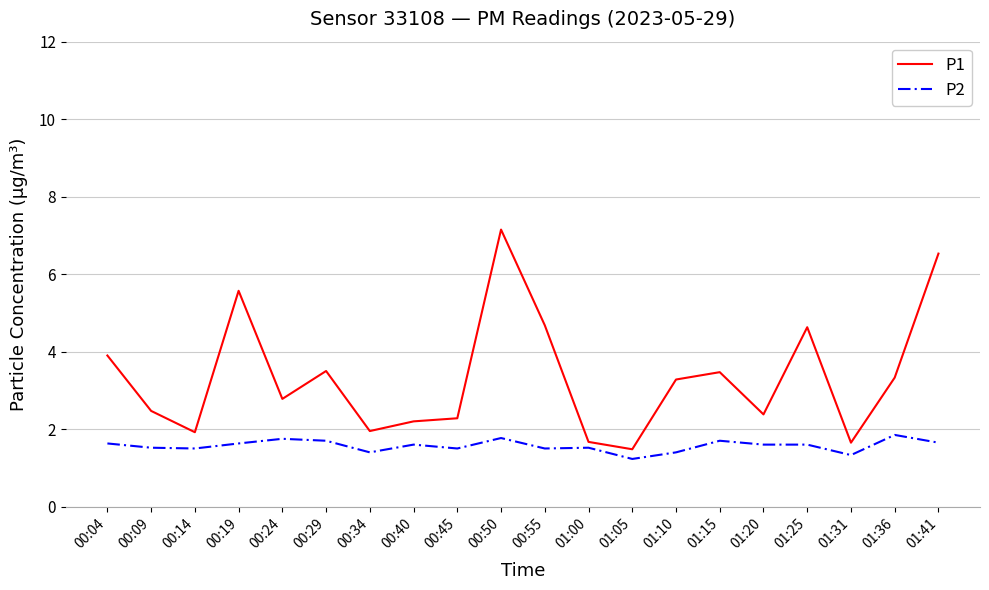

How many lines are shown in the chart?

2